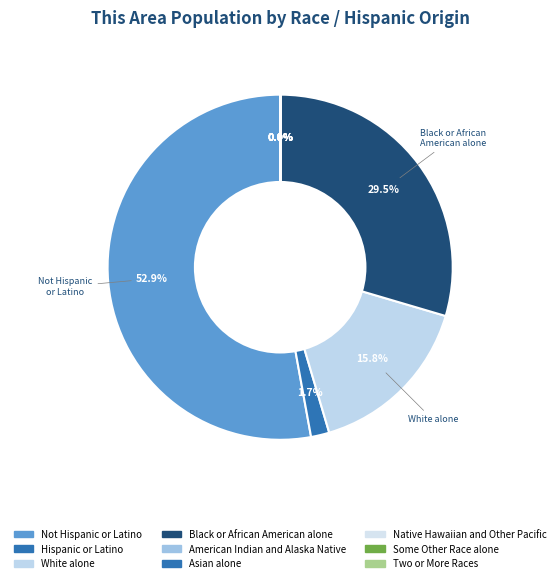

Rank the categories by value from lowest to highest.

American Indian and Alaska Native, Some Other Race alone, Two or More Races, Asian alone, Native Hawaiian and Other Pacific, Hispanic or Latino, White alone, Black or African American alone, Not Hispanic or Latino